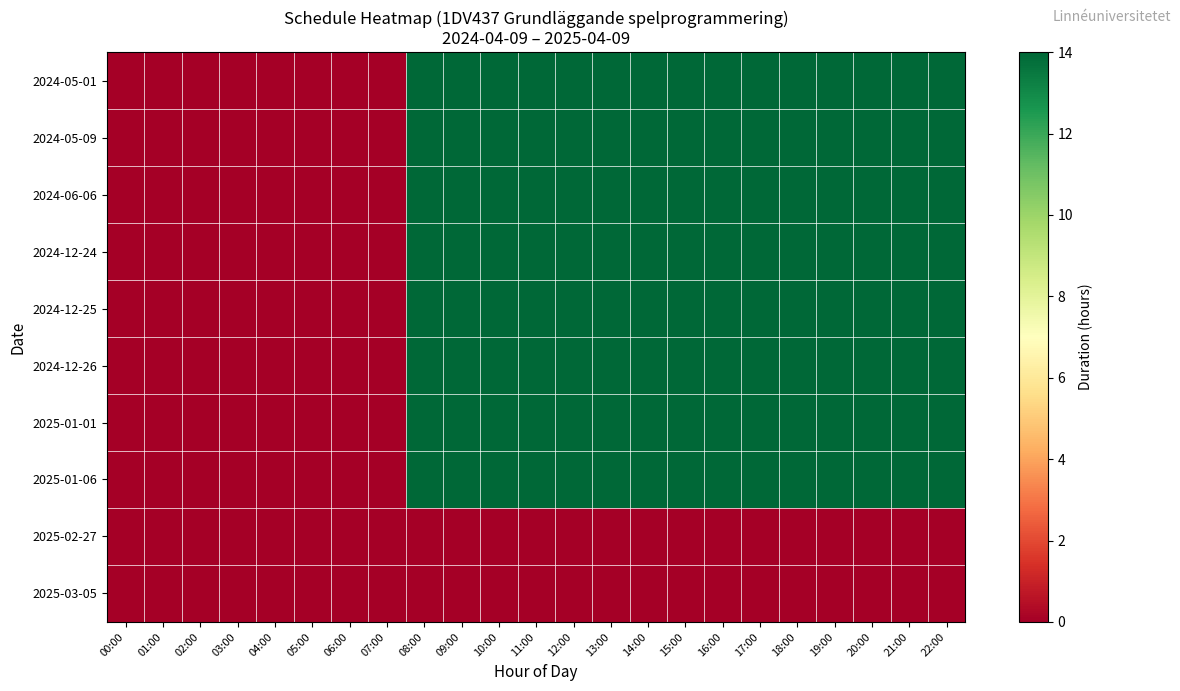

At which category does the chart reach its peak across all series?

08:00